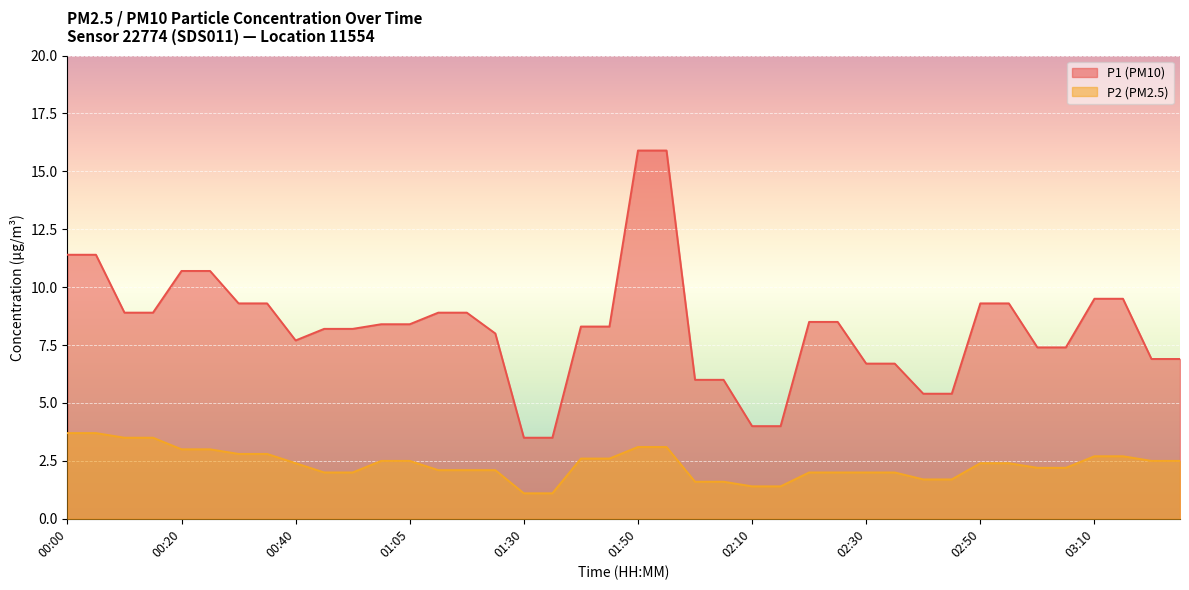

Which has a higher value, 01:00 or 03:00?

01:00